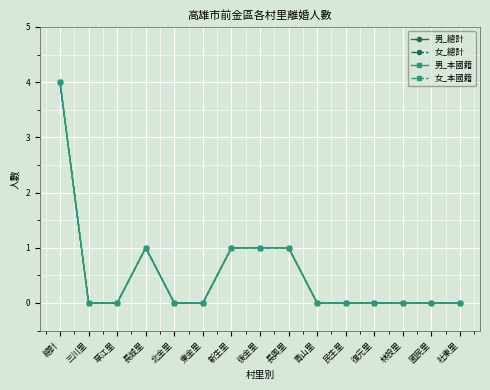

Does the chart have visible grid lines?

Yes